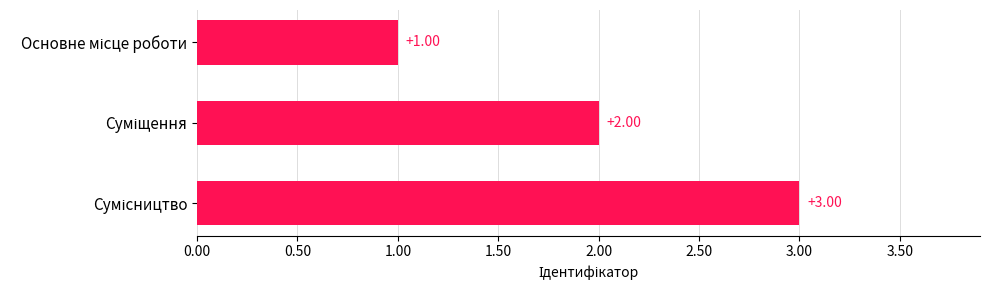

What is the sum of all values?

6